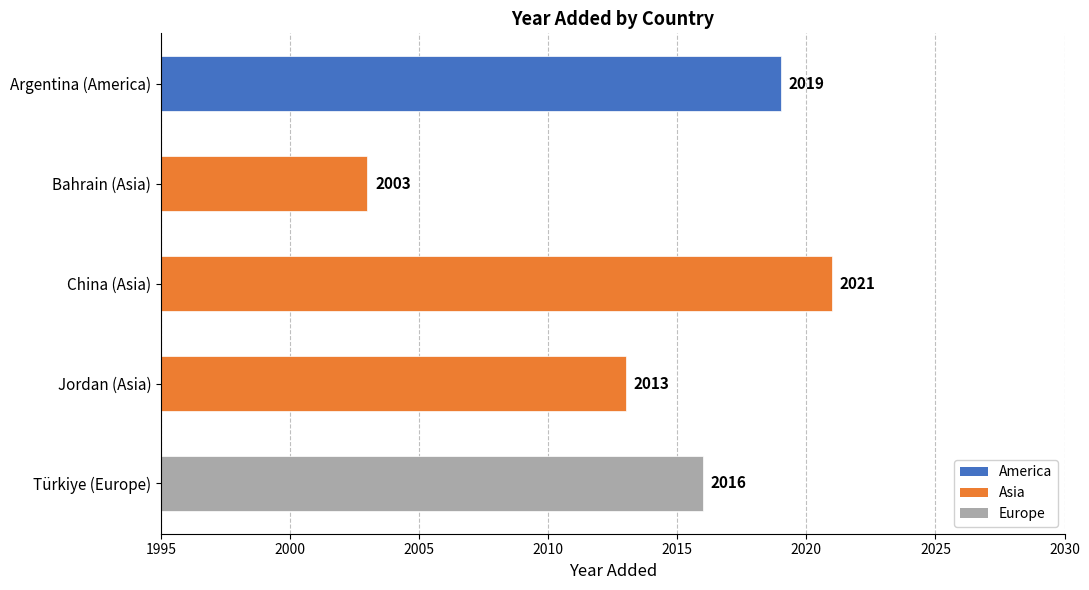

How many values are between 2013 and 2019?

3